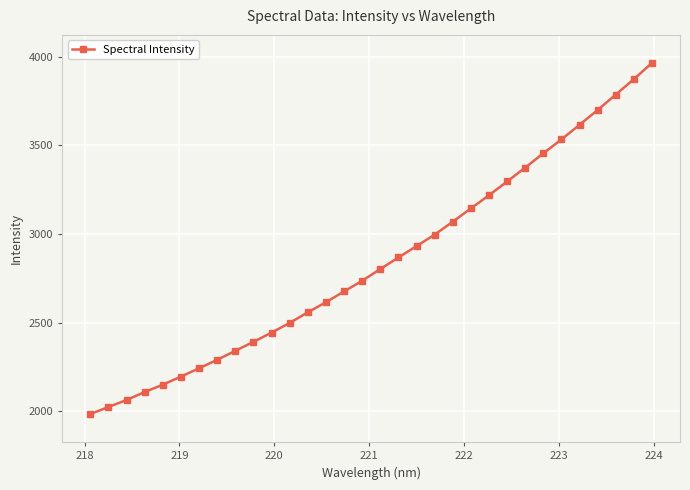

What is the value of the 1st point from the left?

1985.1